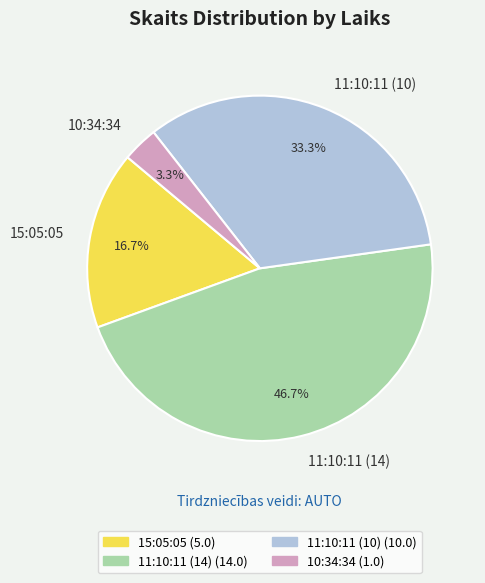

To the nearest percent, what is the difference between the largest and smallest slice percentages?

43%